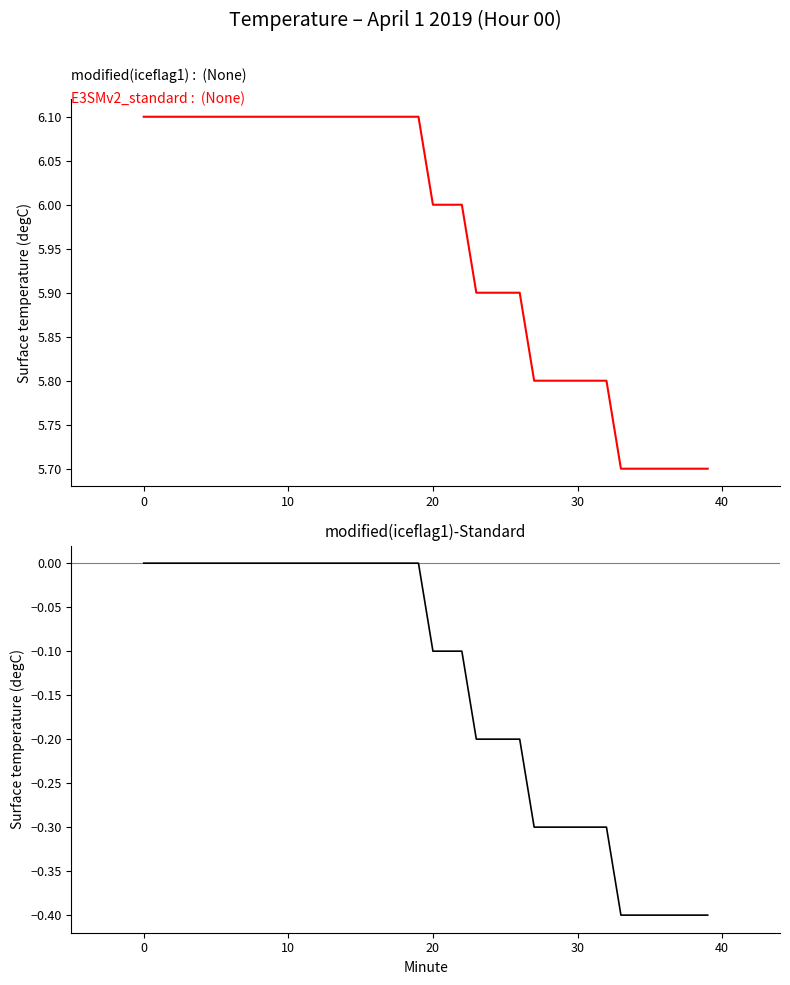

True or false: Temperature (PST, degC) has more than 0 points higher than both neighbors.

False